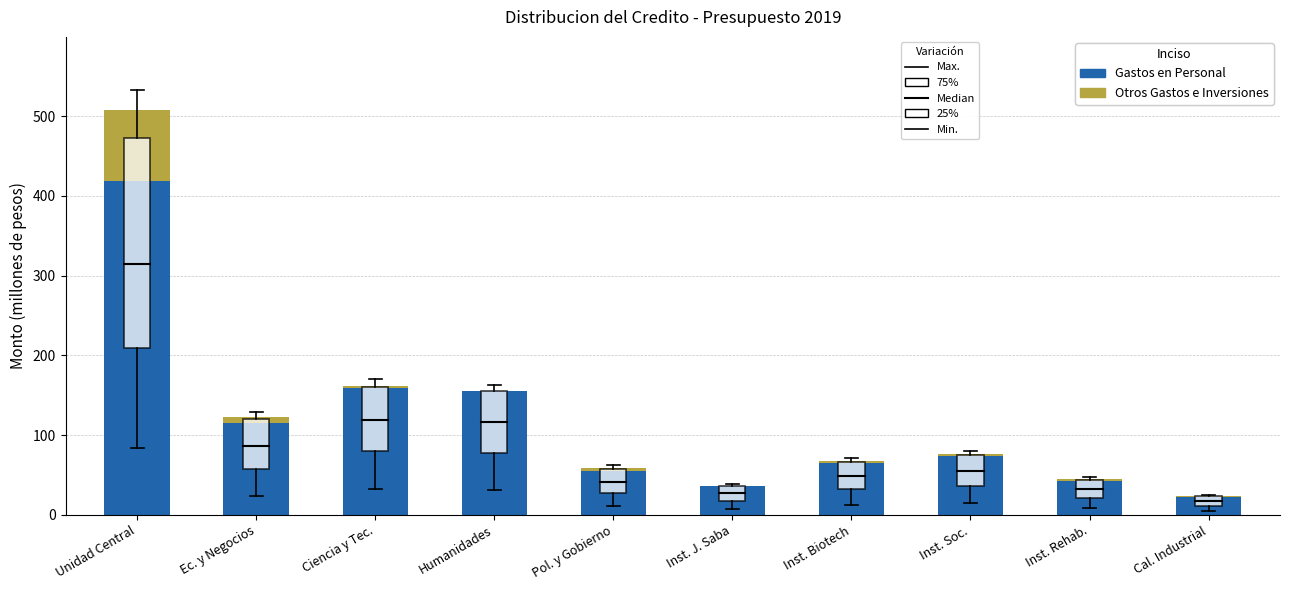

At which category is the sum across all series the highest?

Unidad Central